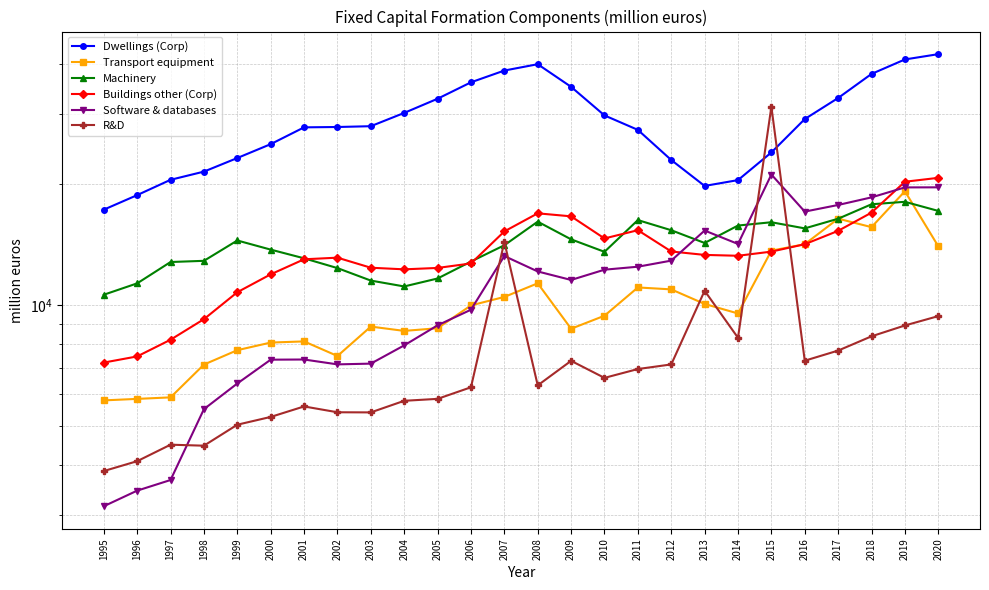

Is it true that Transport equipment equals 23665 at 2017?

False